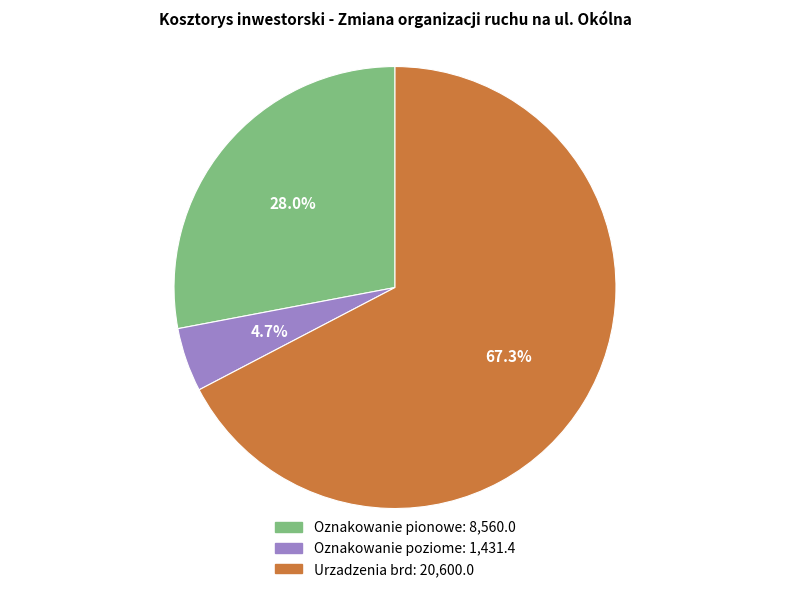

Rank the categories by value from lowest to highest.

Oznakowanie poziome, Oznakowanie pionowe, Urzadzenia brd